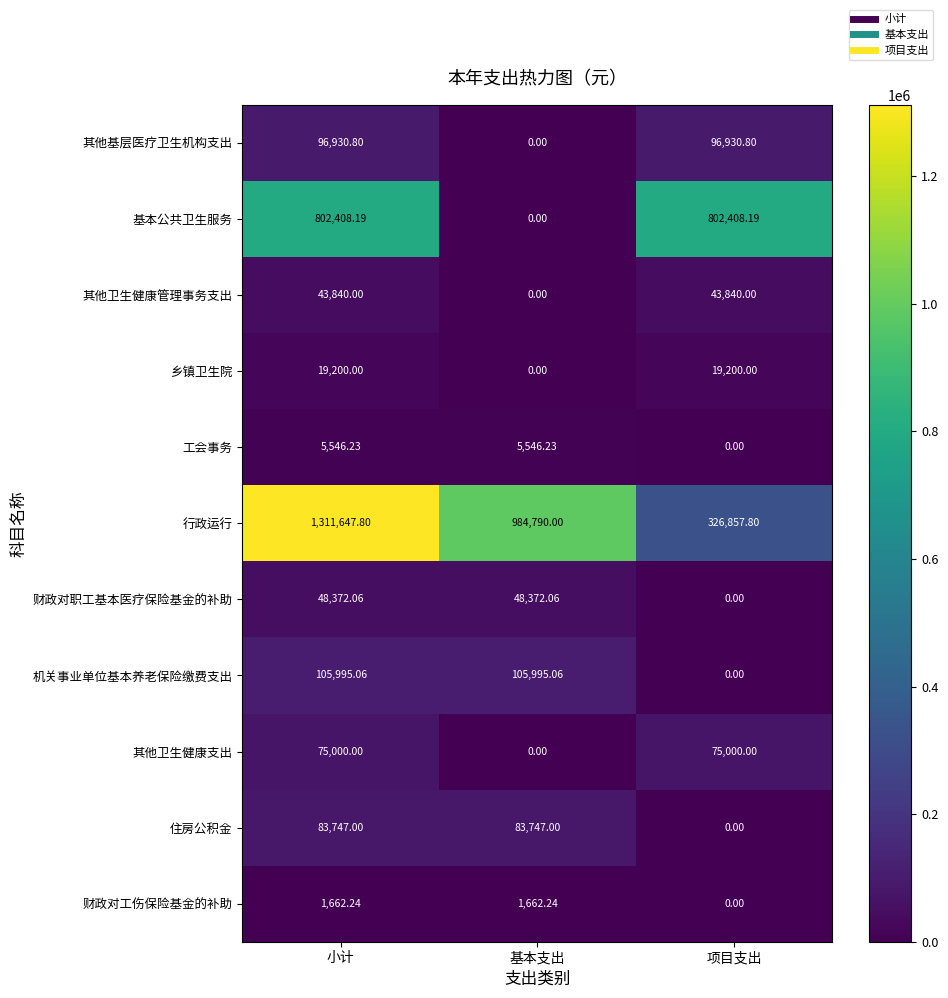

Which series has the largest total across all categories?

行政运行